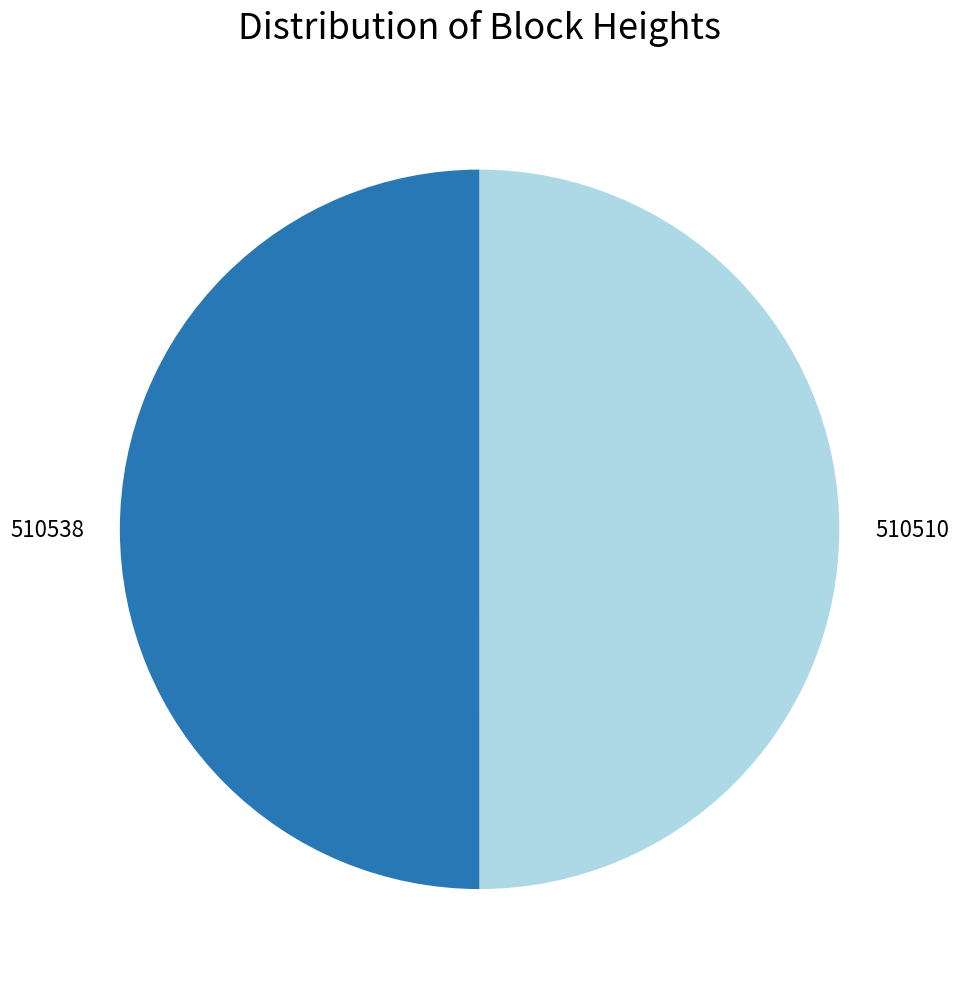

What is the ratio of the value at 510510 to the value at 510538?

1.0